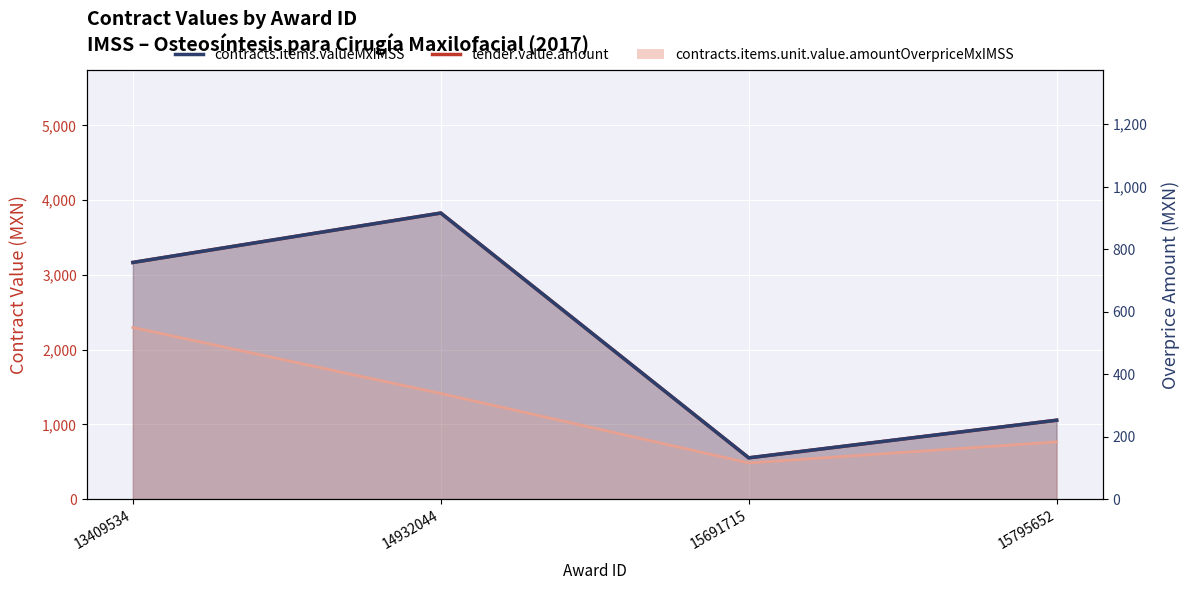

What is the value of the contracts.items.valueMxIMSS point at the 2nd from the left?

3828.0